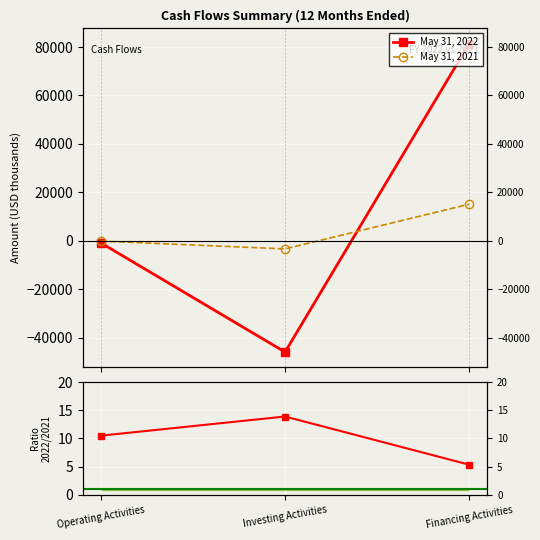

How many negative values does the May 31, 2022 series have?

2